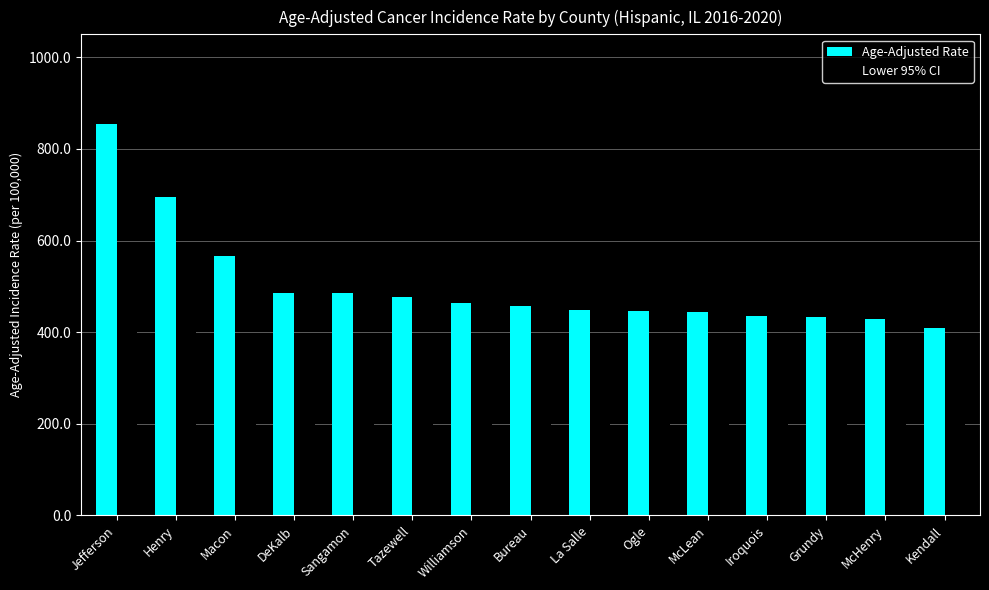

List the series in order of their overall mean, lowest first.

Lower 95% CI, Age-Adjusted Rate